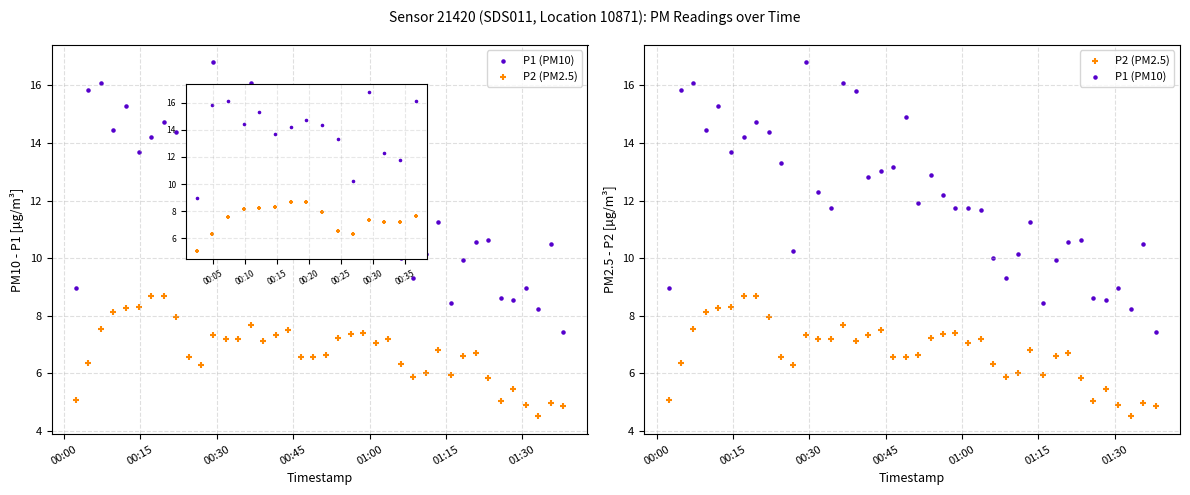

Is the value of P2 (PM2.5) at 00:30 greater than the value of P1 (PM10) at 01:15?

No